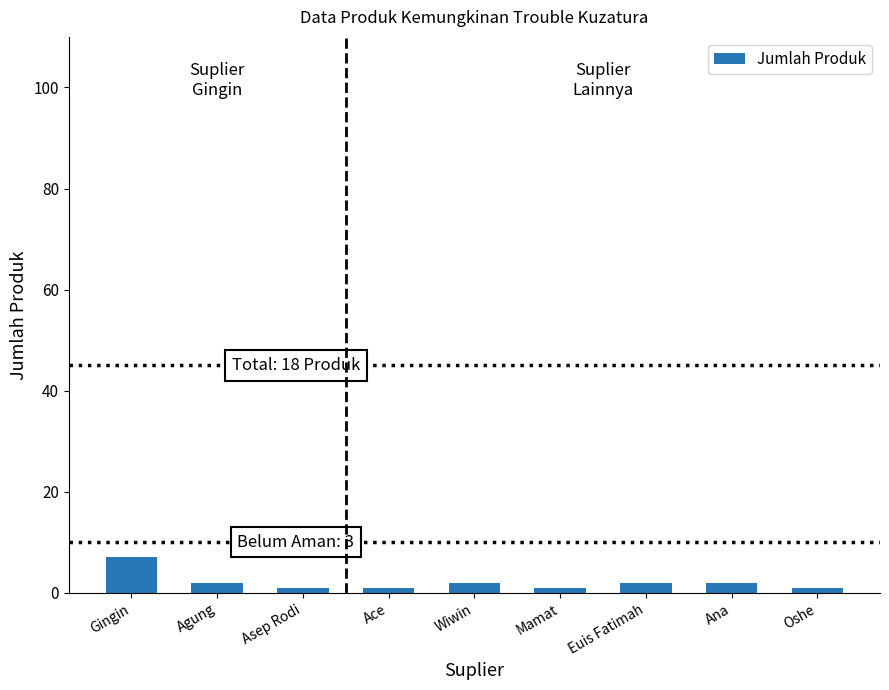

What is the sum of all values?

19